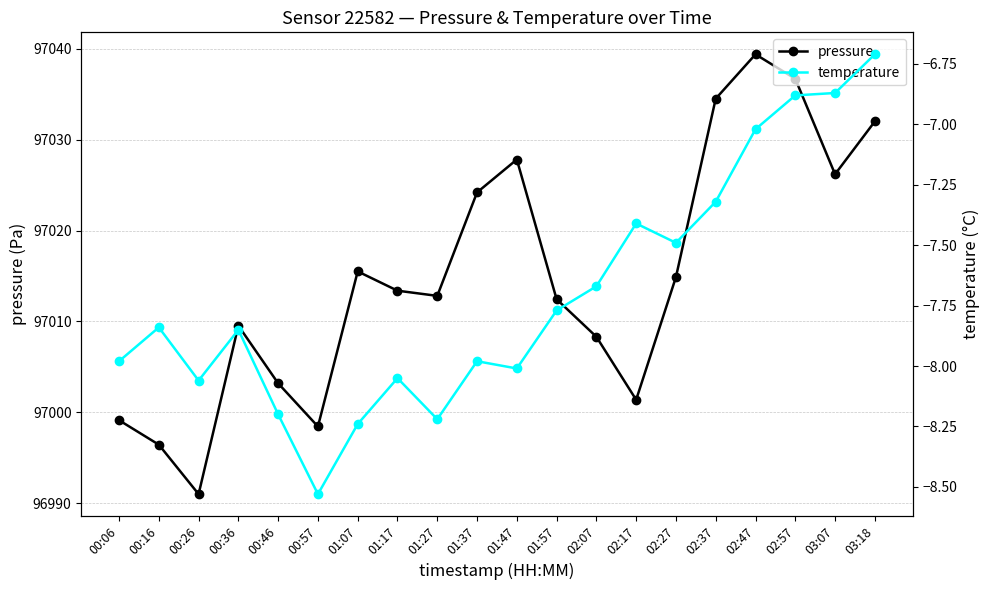

What position from the right is 01:37?

11